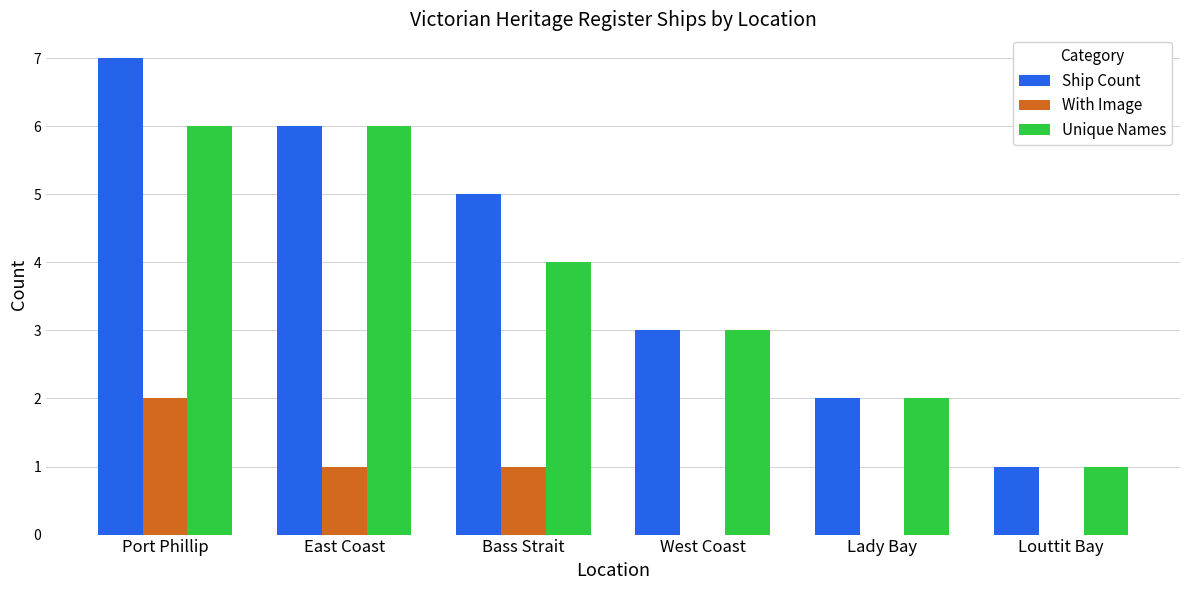

What is the sum of the With Image values at West Coast and Port Phillip?

2